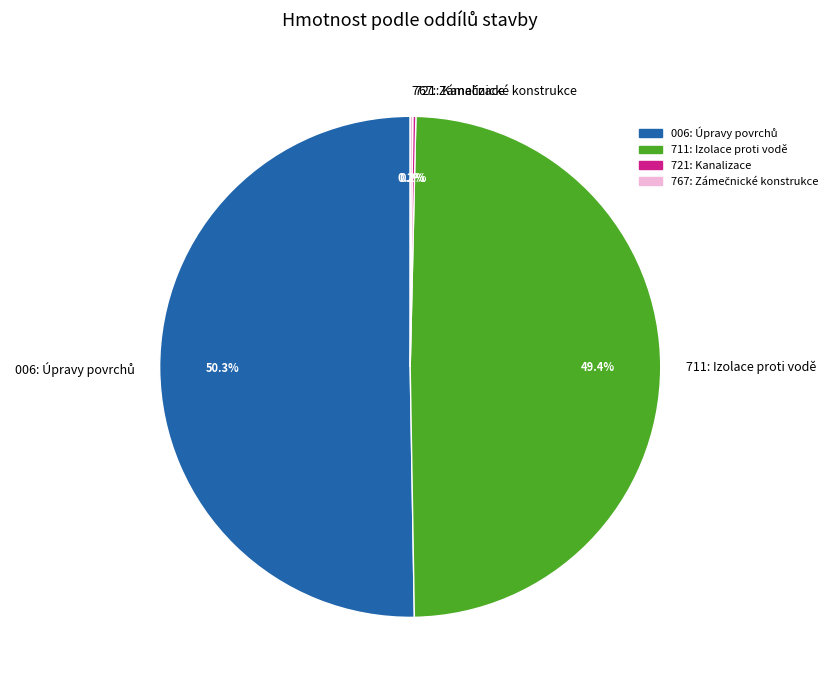

Is there a majority slice in this chart?

Yes